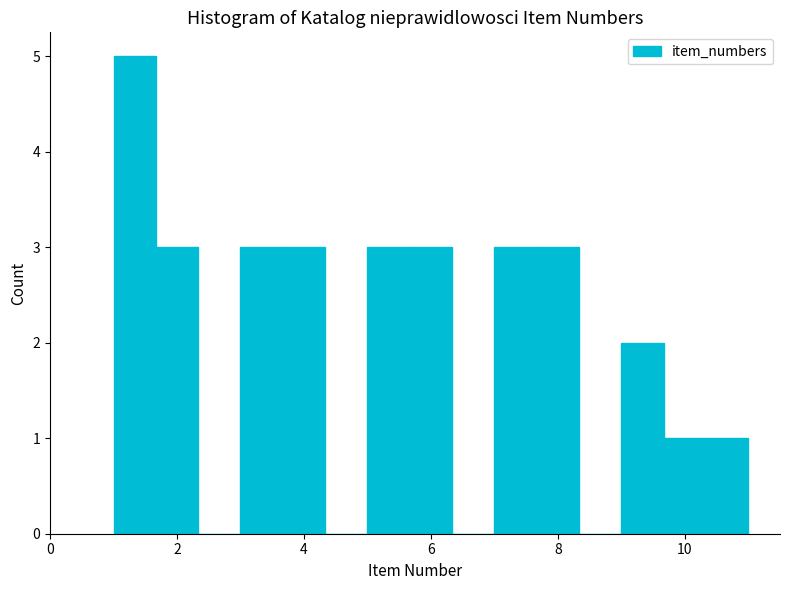

Around what value on the x-axis is the tallest bar? Give the approximate position of its centre, as read against the axis.

1.4